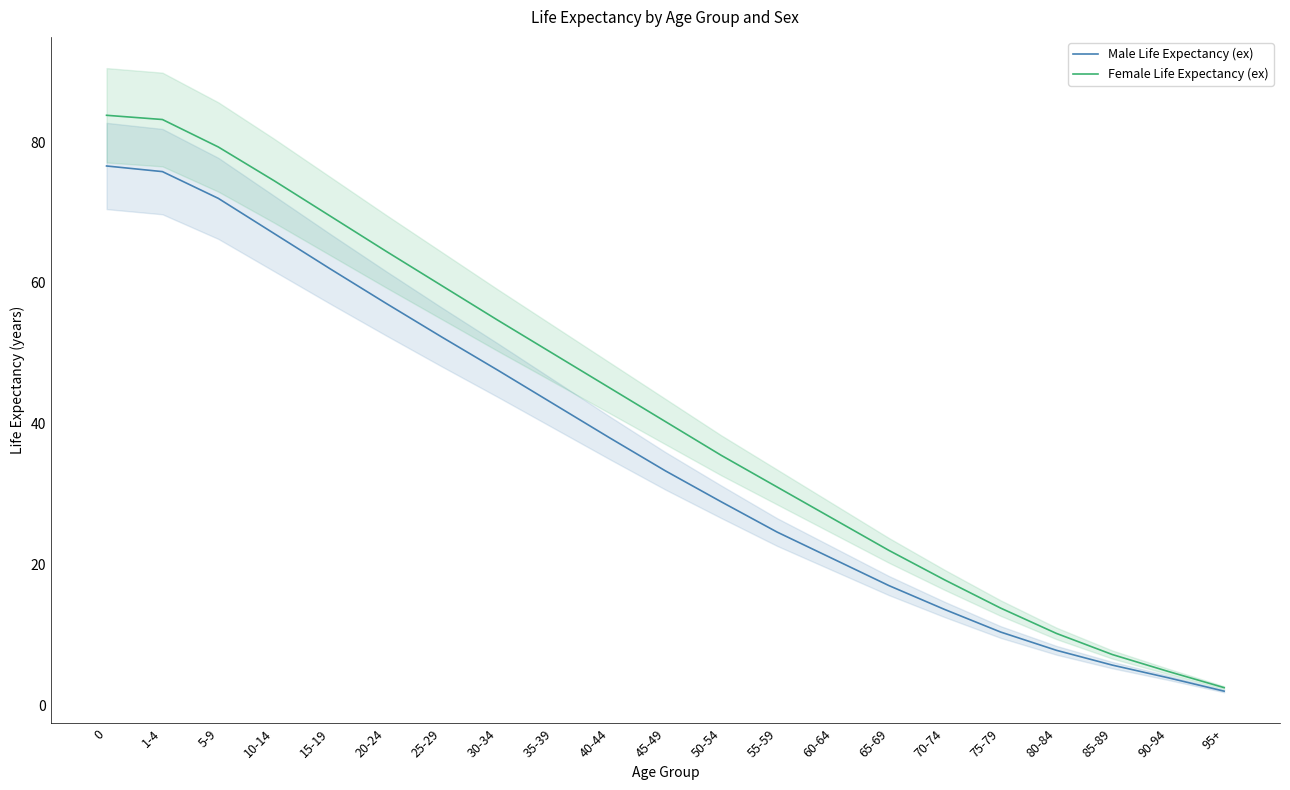

What is the difference between the highest and lowest values at 70-74?

4.2